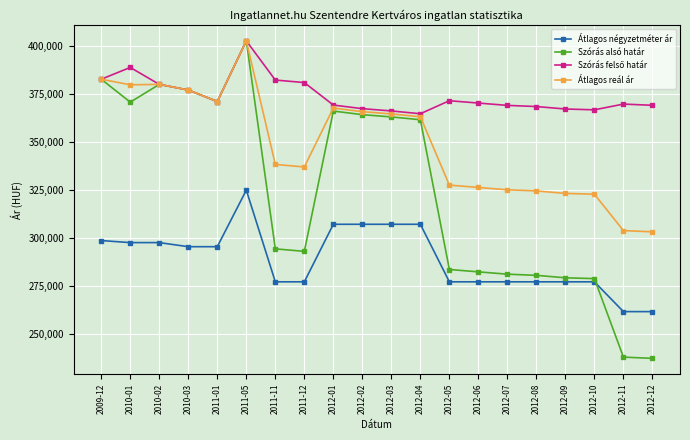

What is the average value of the Szórás alsó határ series?

324457